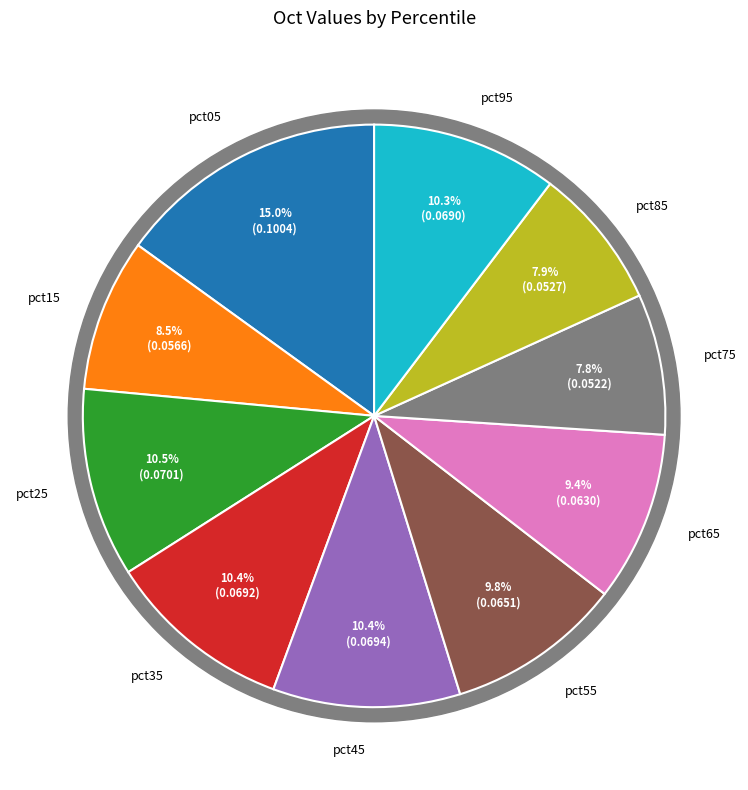

What percentage is the pct05 slice, to the nearest percent?

15%